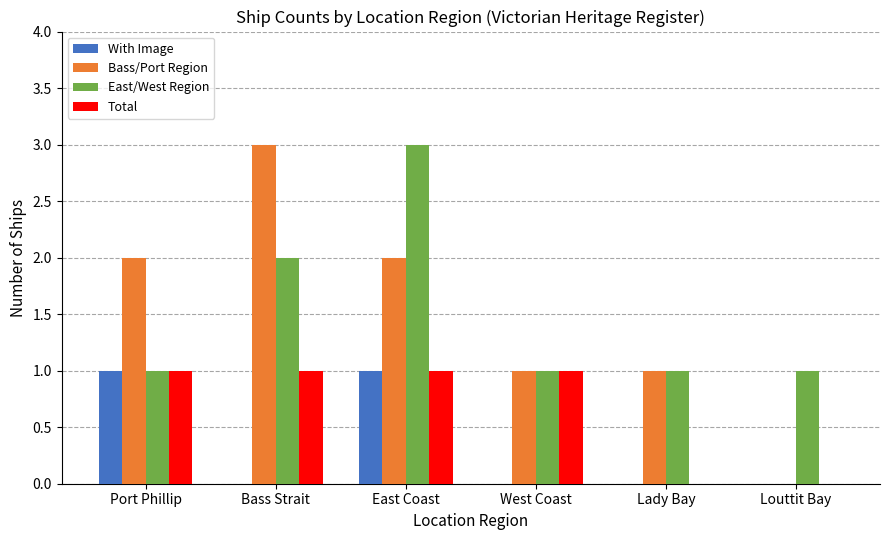

Reading left to right, what are all the values shown in this chart?

With Image: Port Phillip=1	Bass Strait=0	East Coast=1	West Coast=0	Lady Bay=0	Louttit Bay=0
Bass/Port Region: Port Phillip=2	Bass Strait=3	East Coast=2	West Coast=1	Lady Bay=1	Louttit Bay=0
East/West Region: Port Phillip=1	Bass Strait=2	East Coast=3	West Coast=1	Lady Bay=1	Louttit Bay=1
Total: Port Phillip=1	Bass Strait=1	East Coast=1	West Coast=1	Lady Bay=0	Louttit Bay=0